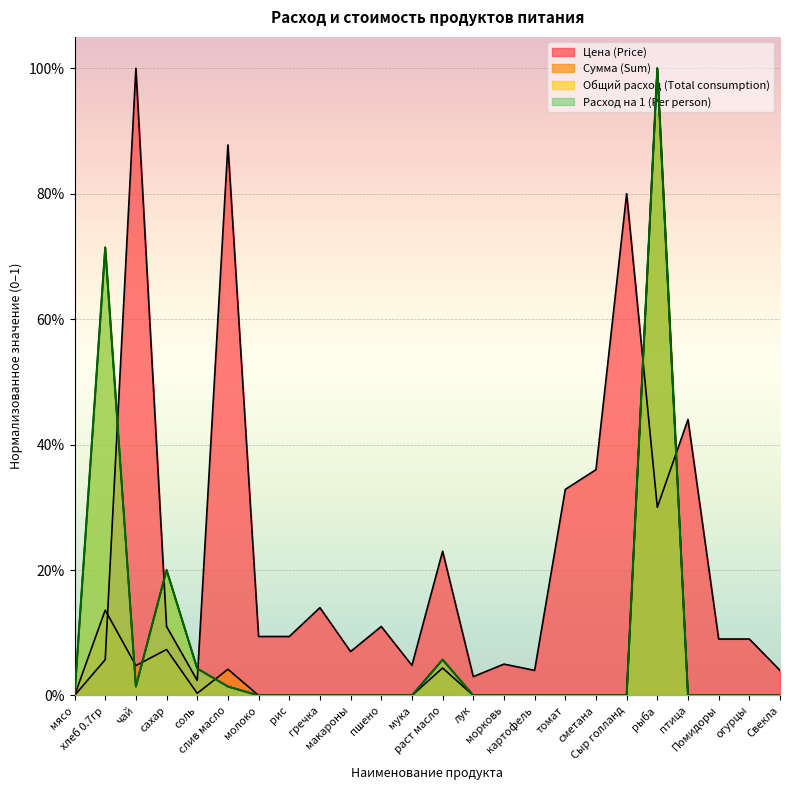

What are all the series names shown in the legend?

Цена (Price), Сумма (Sum), Общий расход (Total consumption), Расход на 1 (Per person)